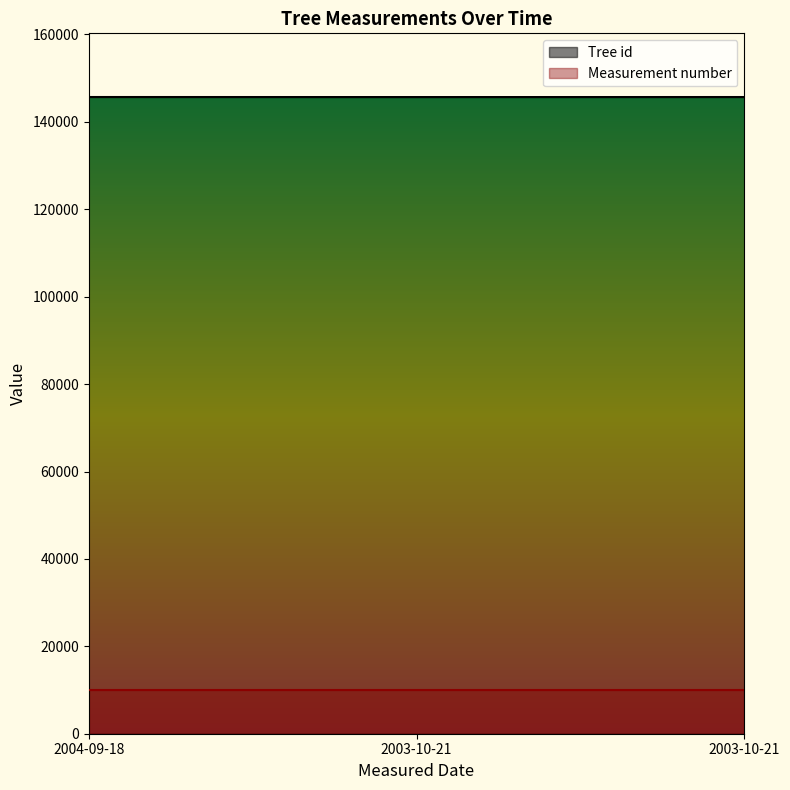

Does the chart have visible grid lines?

No